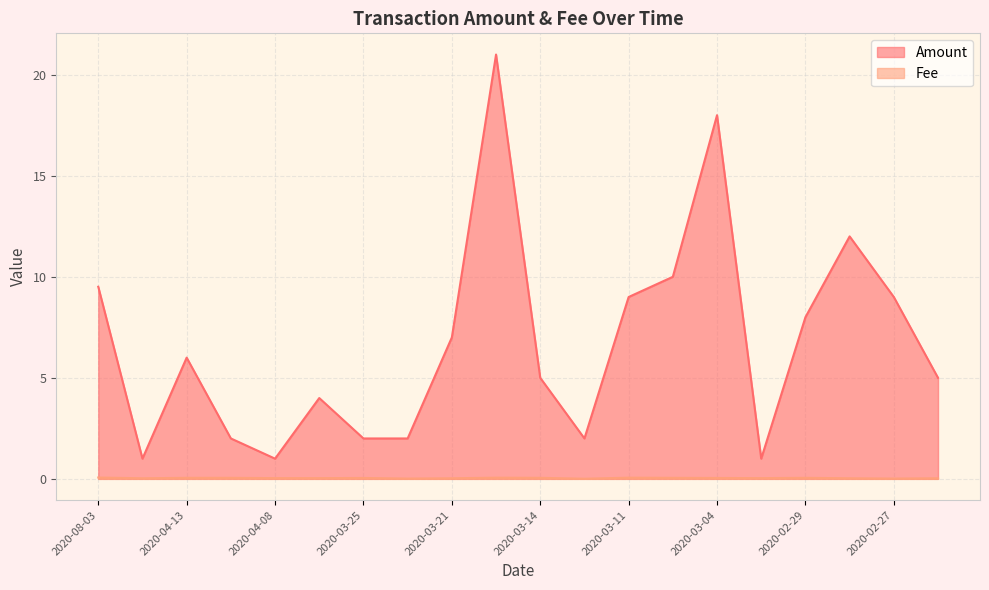

What is the highest value of the Amount series?

21.0